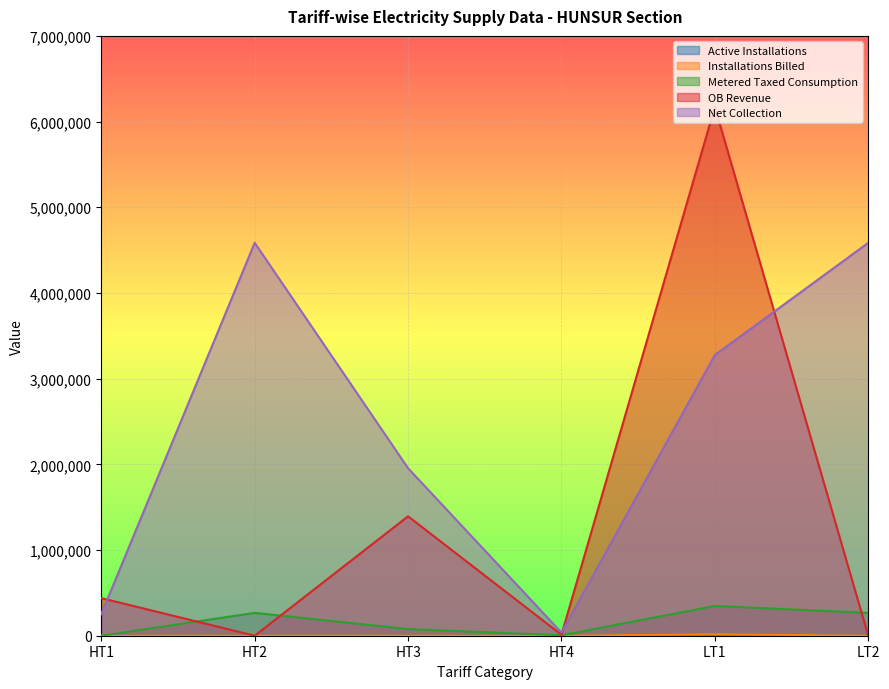

How many values in the Installations Billed series are below 7?

3